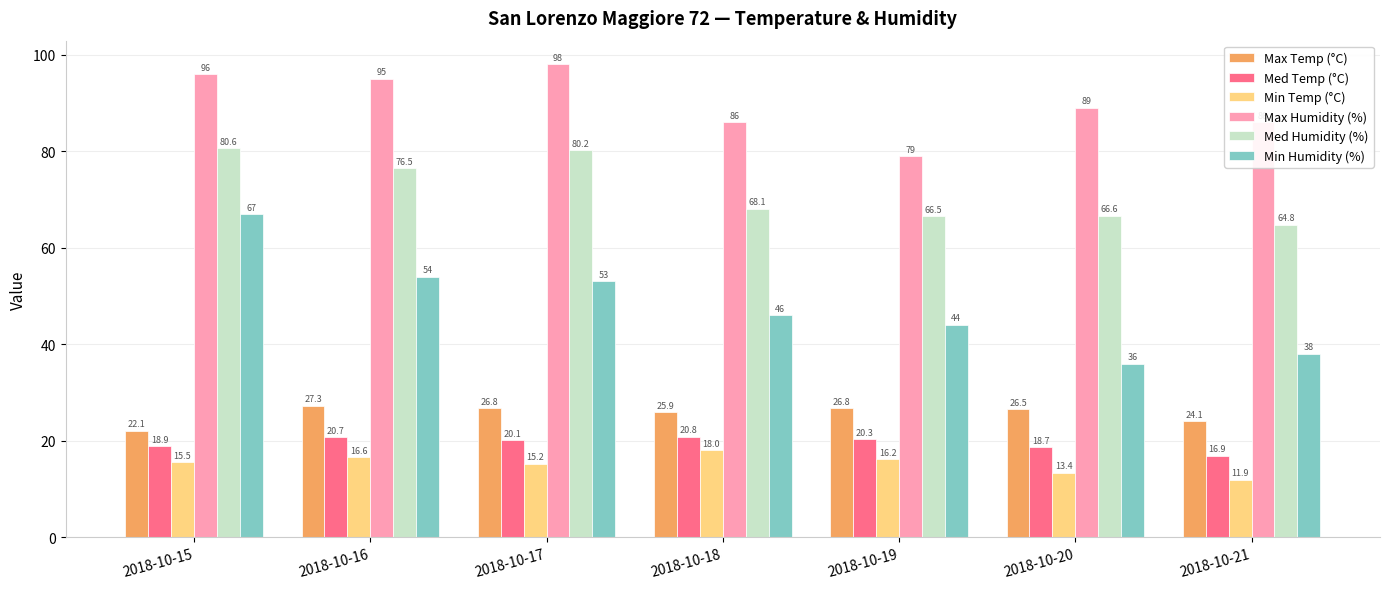

What is the approximate value of Med Humidity (%) at 2018-10-16?

76.5